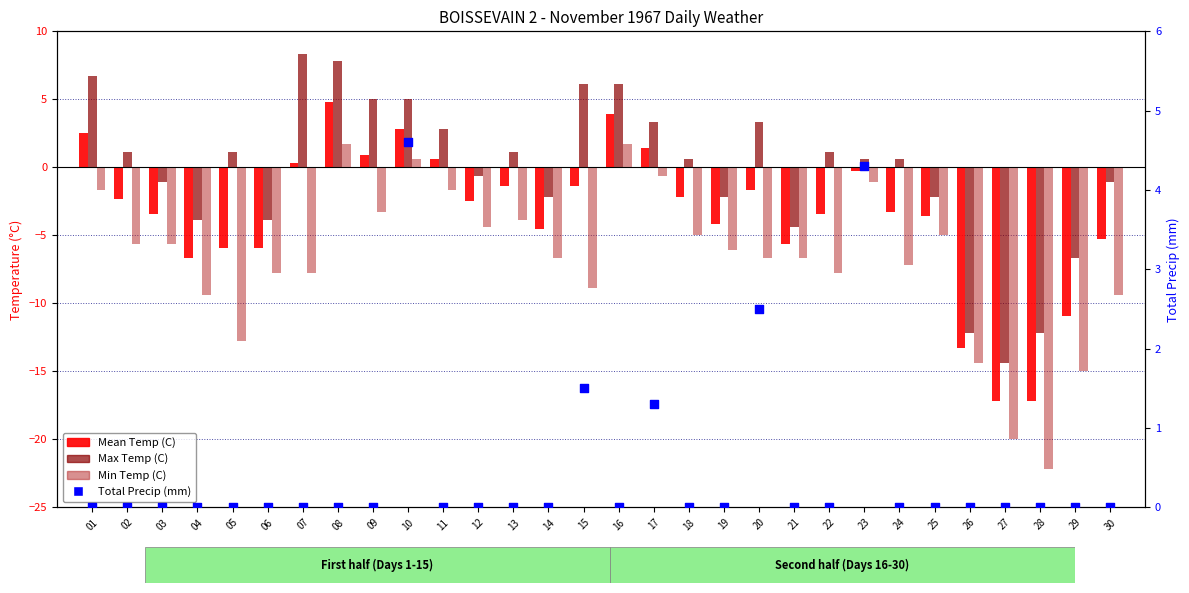

Which series reaches the maximum Y coordinate?

Max Temp (C)